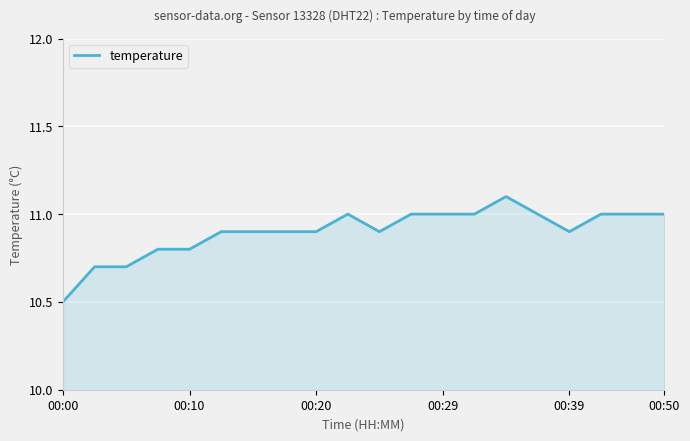

What is the smallest value displayed?

10.5